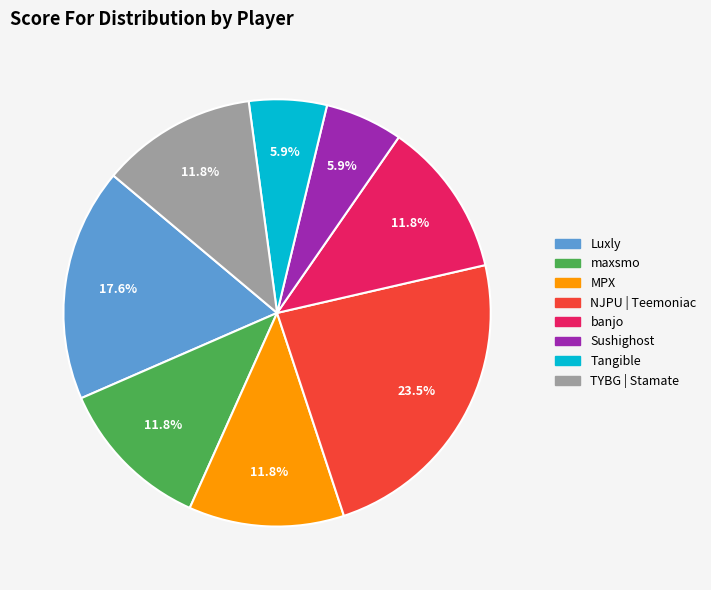

Which category has the biggest portion of the pie?

NJPU | Teemoniac